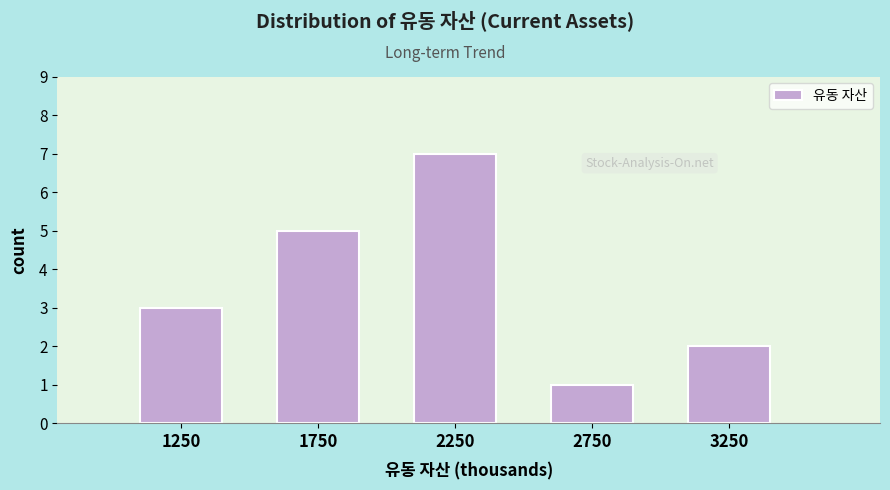

Reading right to left, extract all data points from this chart.

2	1	7	5	3